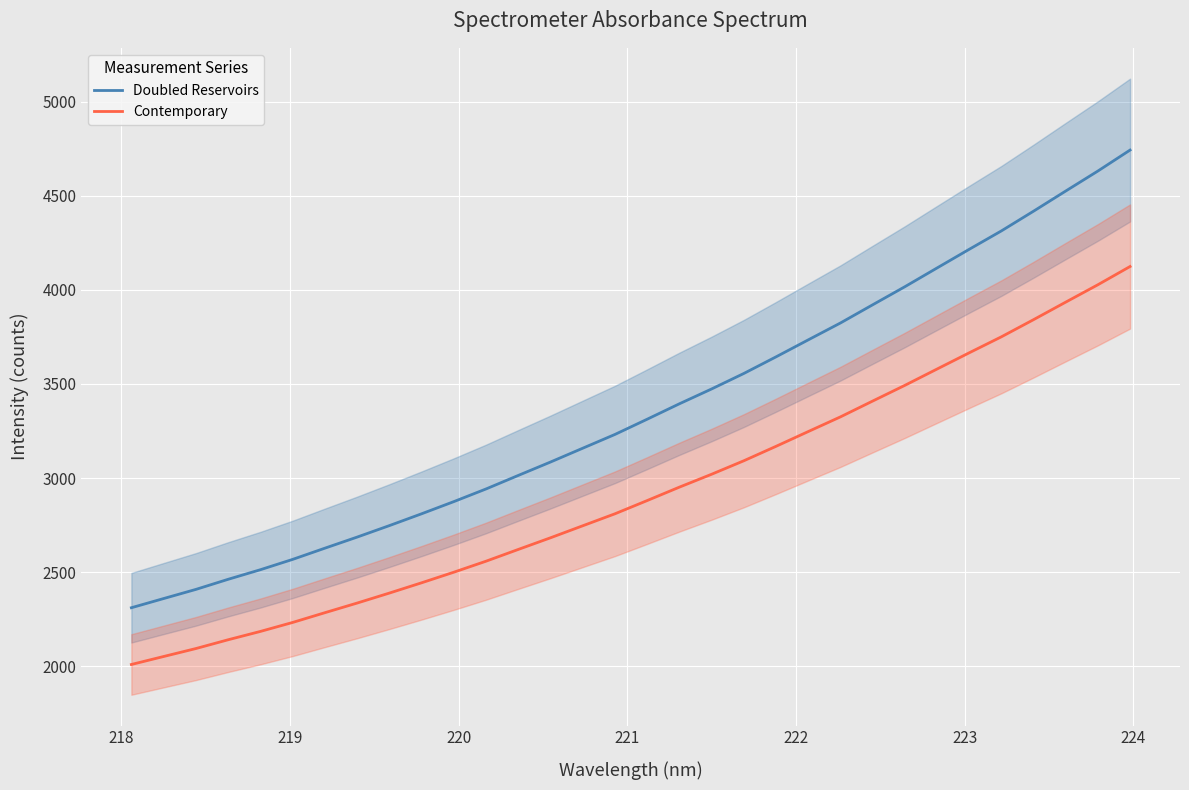

What is the highest value of the Doubled Reservoirs series?

4742.7